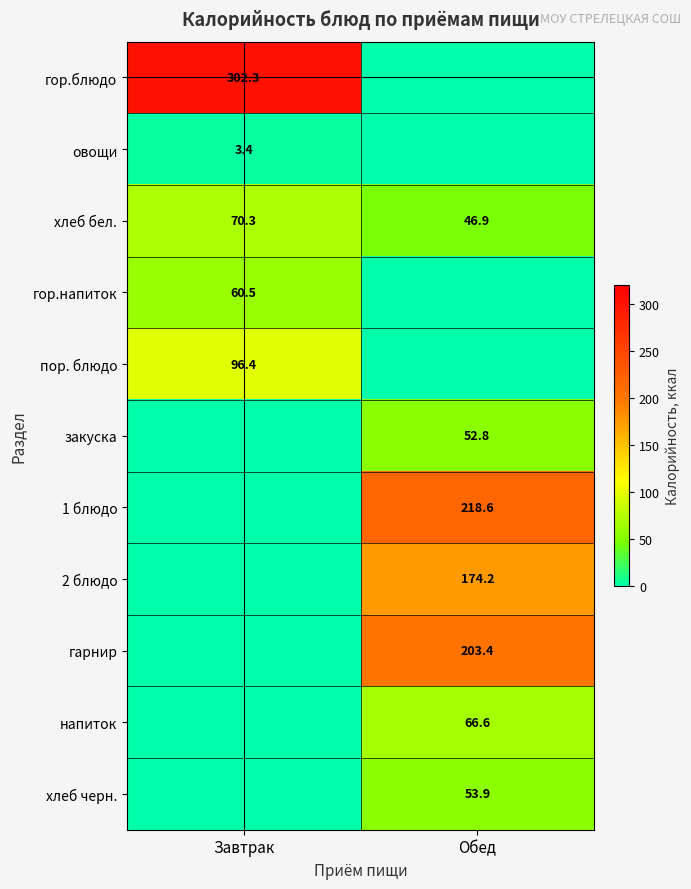

How many data points in хлеб бел. are less than 70?

1